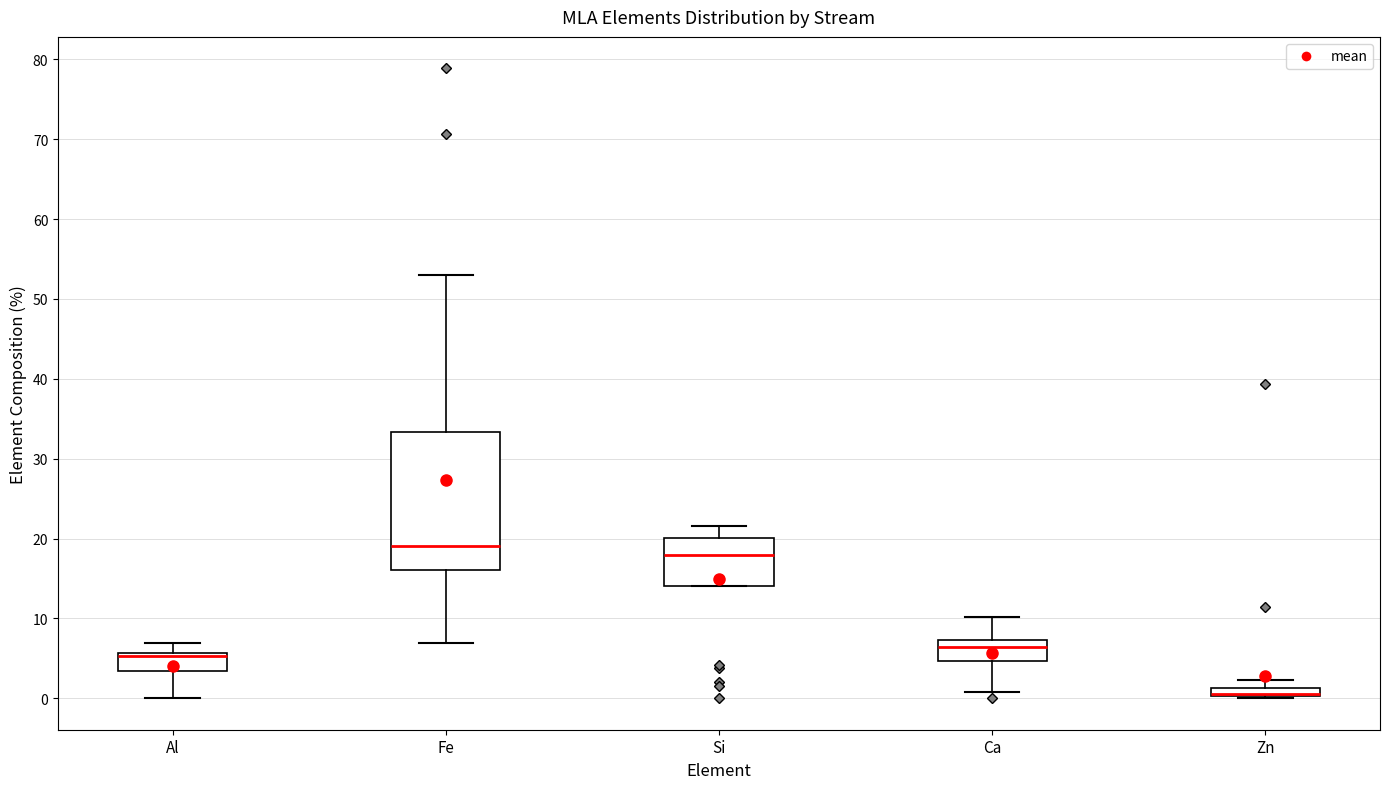

Where is the upper edge of the box for Fe on the y-axis? The values are not printed on the chart, so give them approximately, as read against the axis.

33